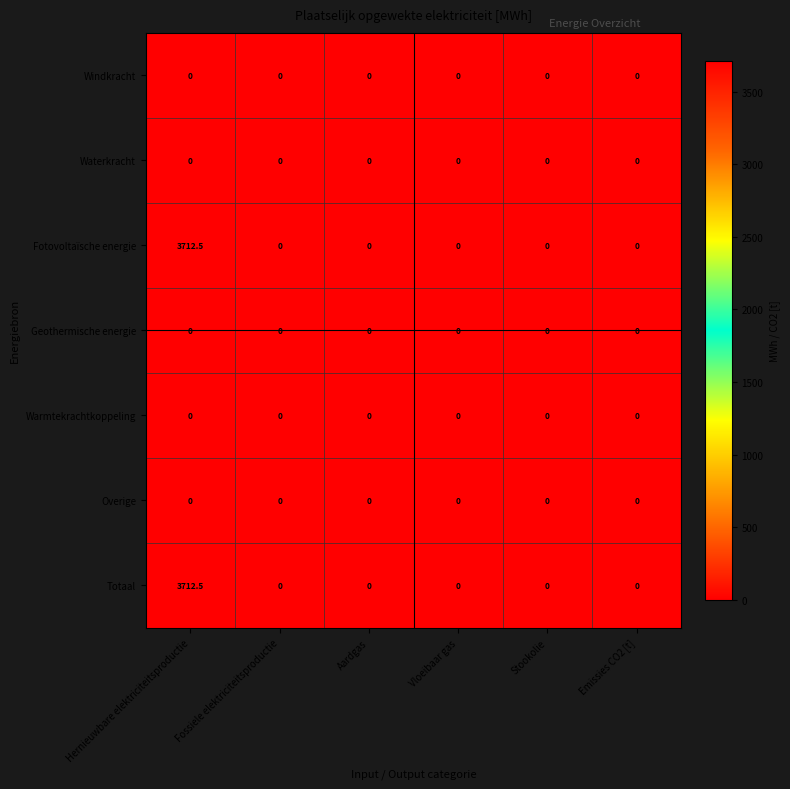

At which category is the sum across all series the highest?

Hernieuwbare elektriciteitsproductie